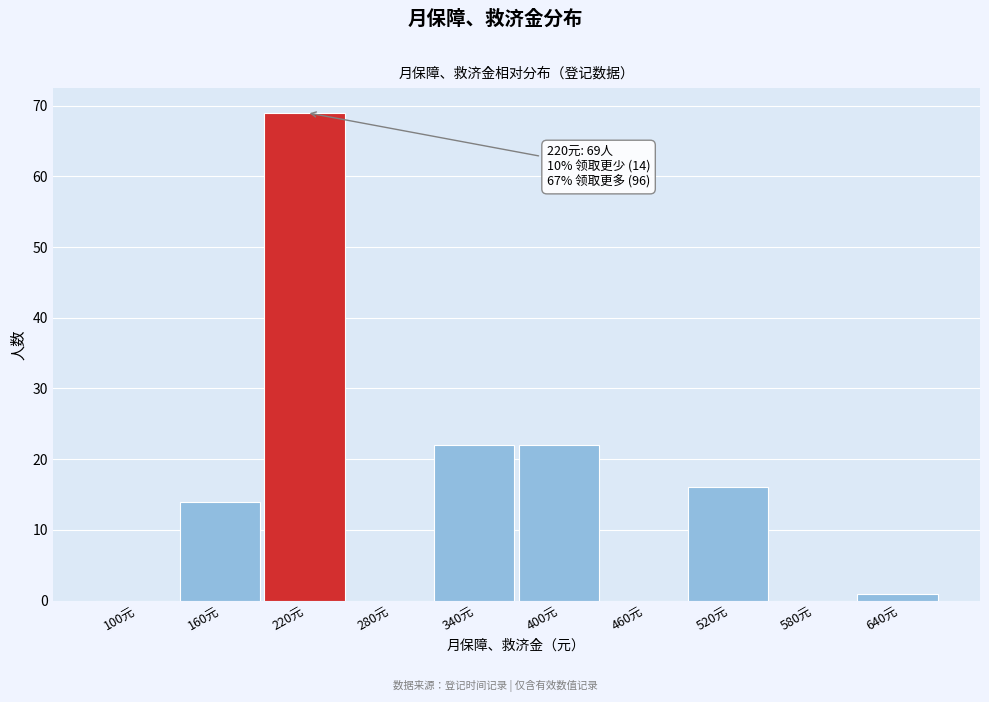

Reading right to left, list all the values displayed in this chart.

640元=1	580元=0	520元=16	460元=0	400元=22	340元=22	280元=0	220元=69	160元=14	100元=0